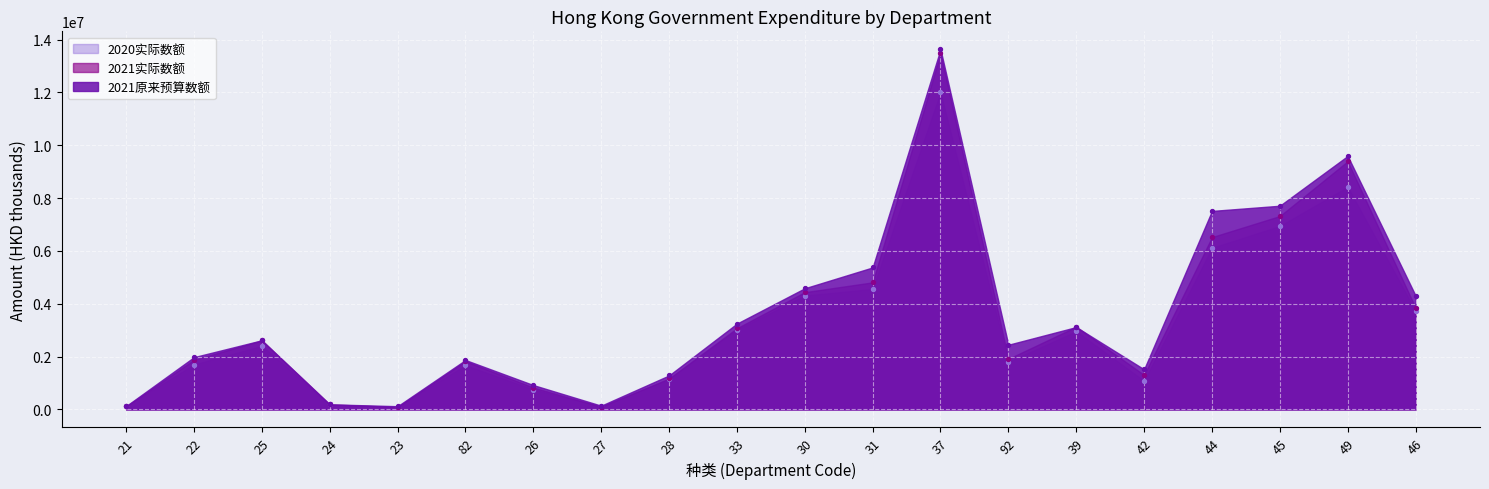

Which series reaches the maximum Y coordinate?

2021原来预算数额